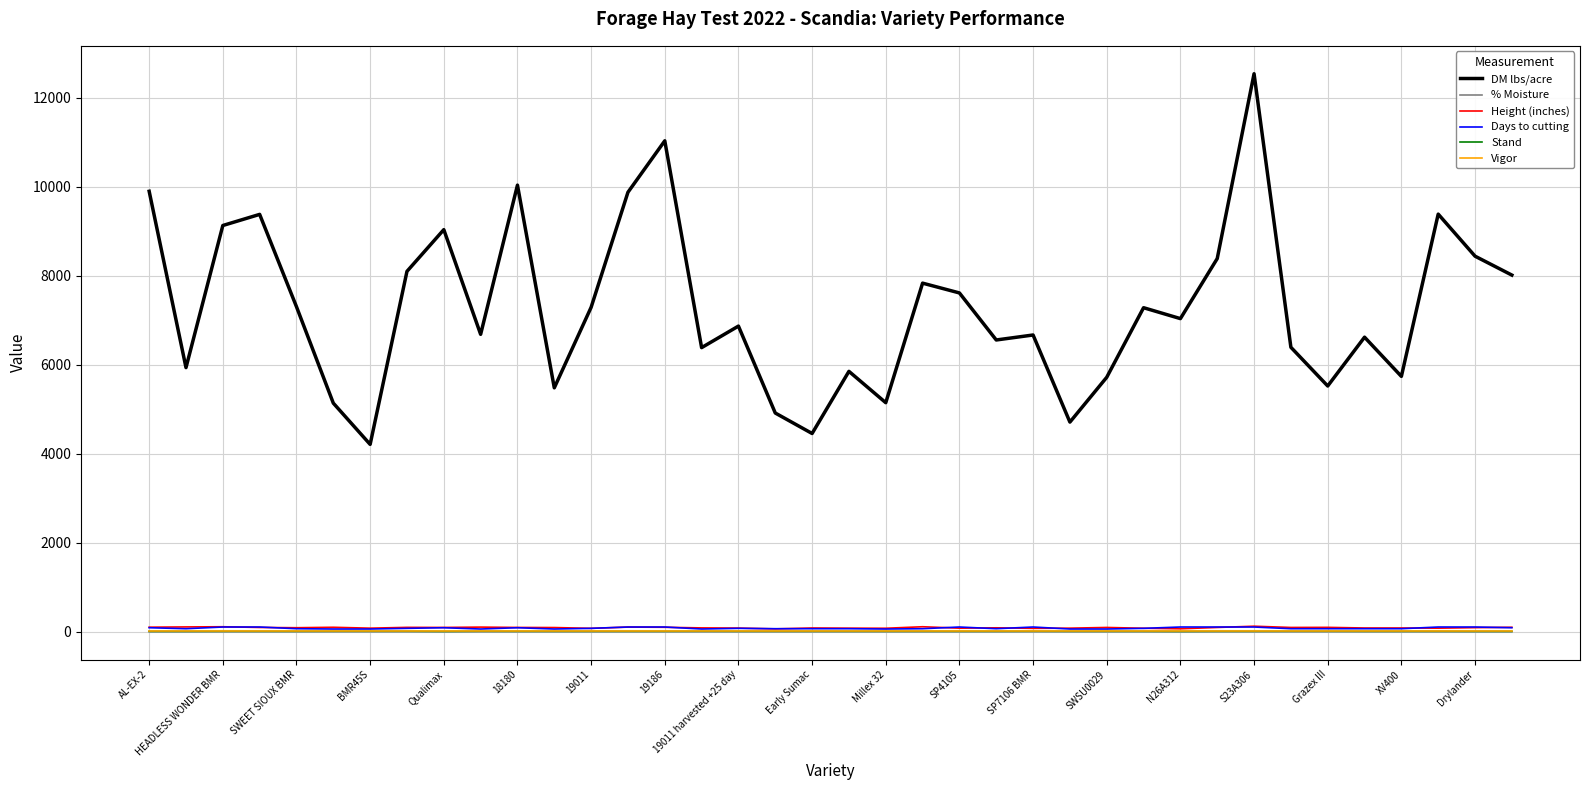

What is the lowest value of the DM lbs/acre series?

4209.0